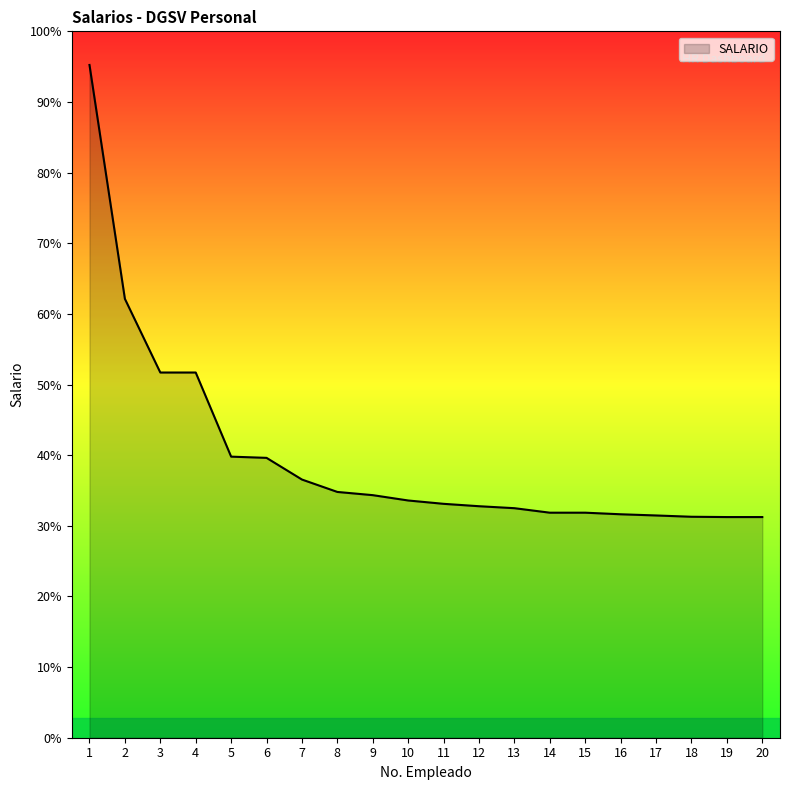

Does the chart display data point markers on the line(s)?

No